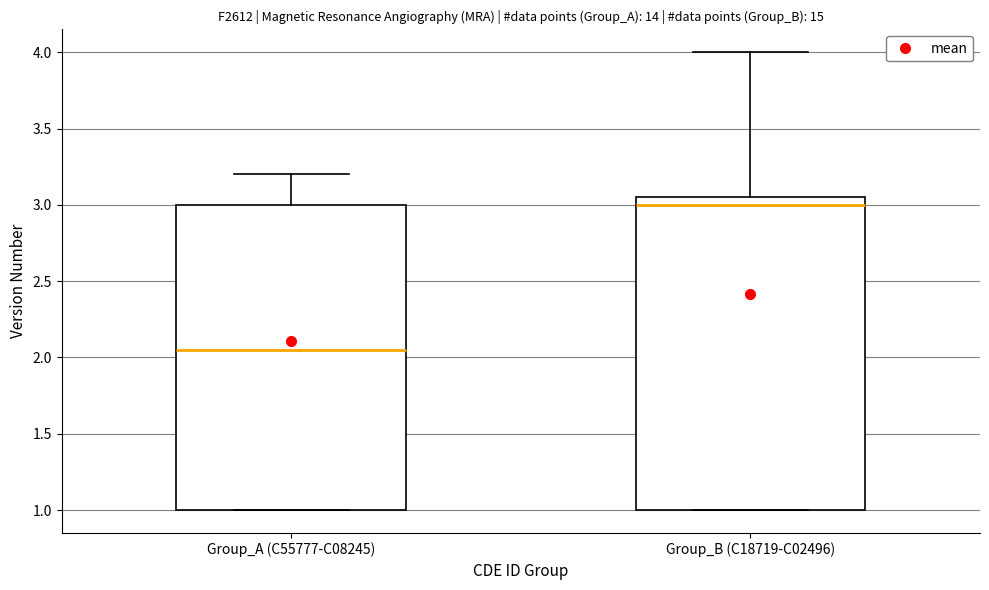

Reading left to right, transcribe this box plot: for each box, give where its median line is, the range the box spans, and where its two whiskers end, as read against the y-axis. The values are not printed on the chart, so give them approximately, as read against the axis.

Group_A (C55777-C08245): median 2.05, box 1.00 to 3.00, whiskers 1.00 to 3.20
Group_B (C18719-C02496): median 3.00, box 1.00 to 3.05, whiskers 1.00 to 4.00